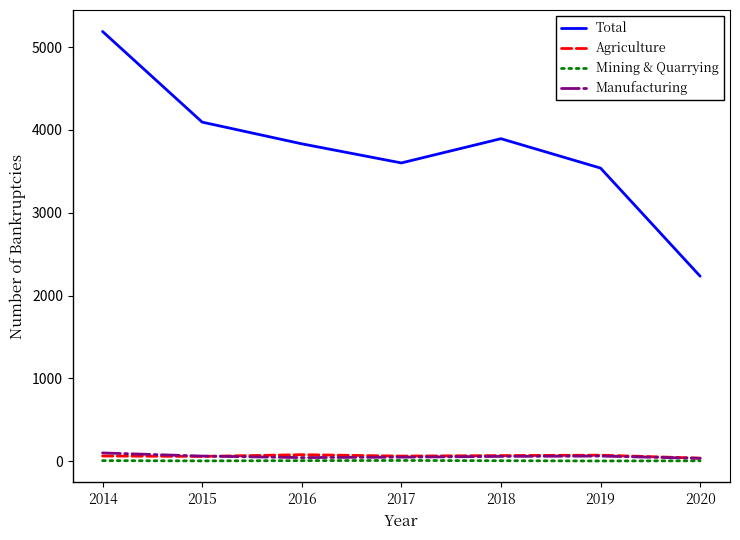

How many lines are shown in the chart?

4